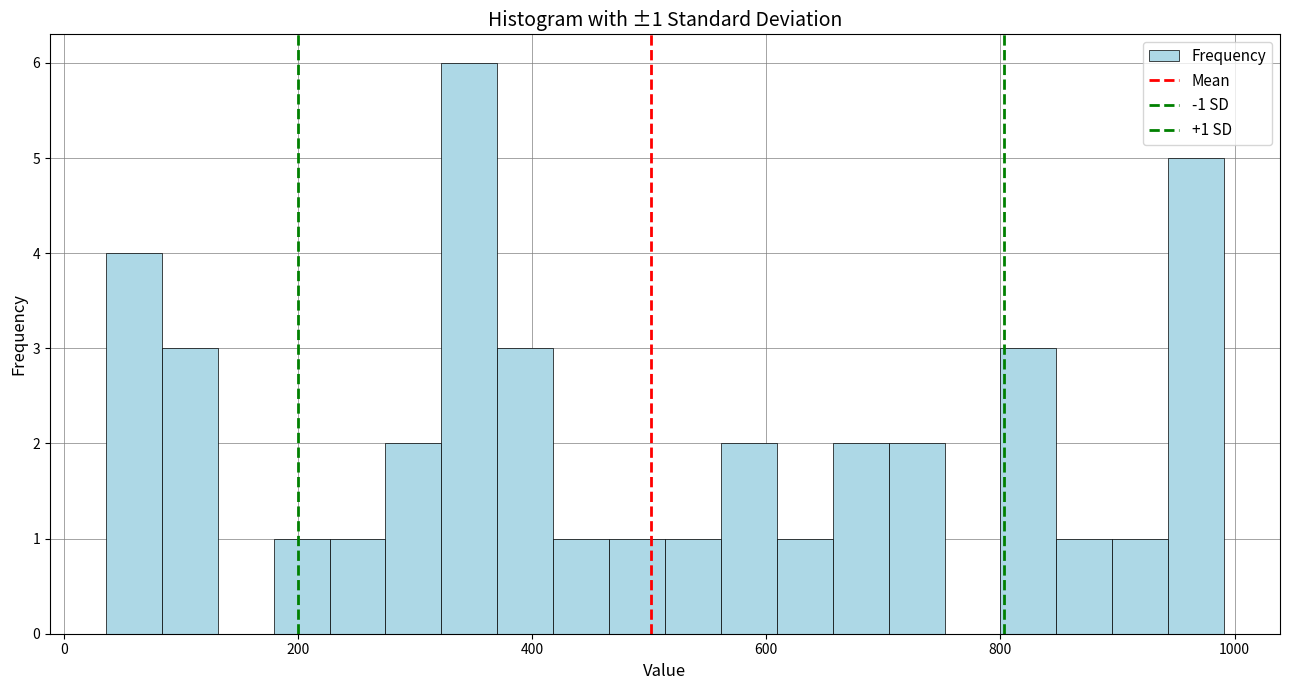

Around what value on the x-axis is the tallest bar? Give the approximate position of its centre, as read against the axis.

340